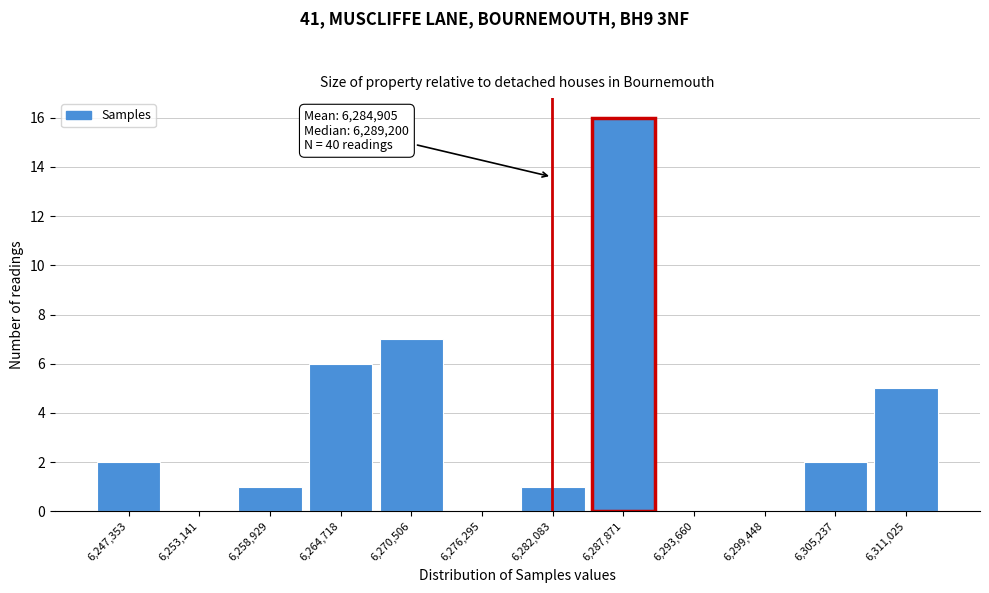

Reading left to right, what are all the values shown in this chart?

6,247,353=2	6,253,141=0	6,258,929=1	6,264,718=6	6,270,506=7	6,276,295=0	6,282,083=1	6,287,871=16	6,293,660=0	6,299,448=0	6,305,237=2	6,311,025=5